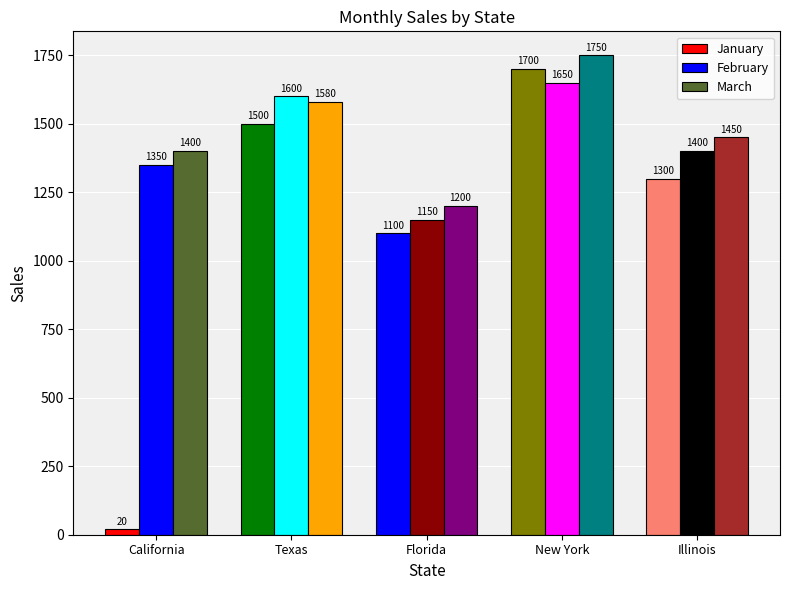

Rank the series at Florida from highest to lowest value.

March, February, January